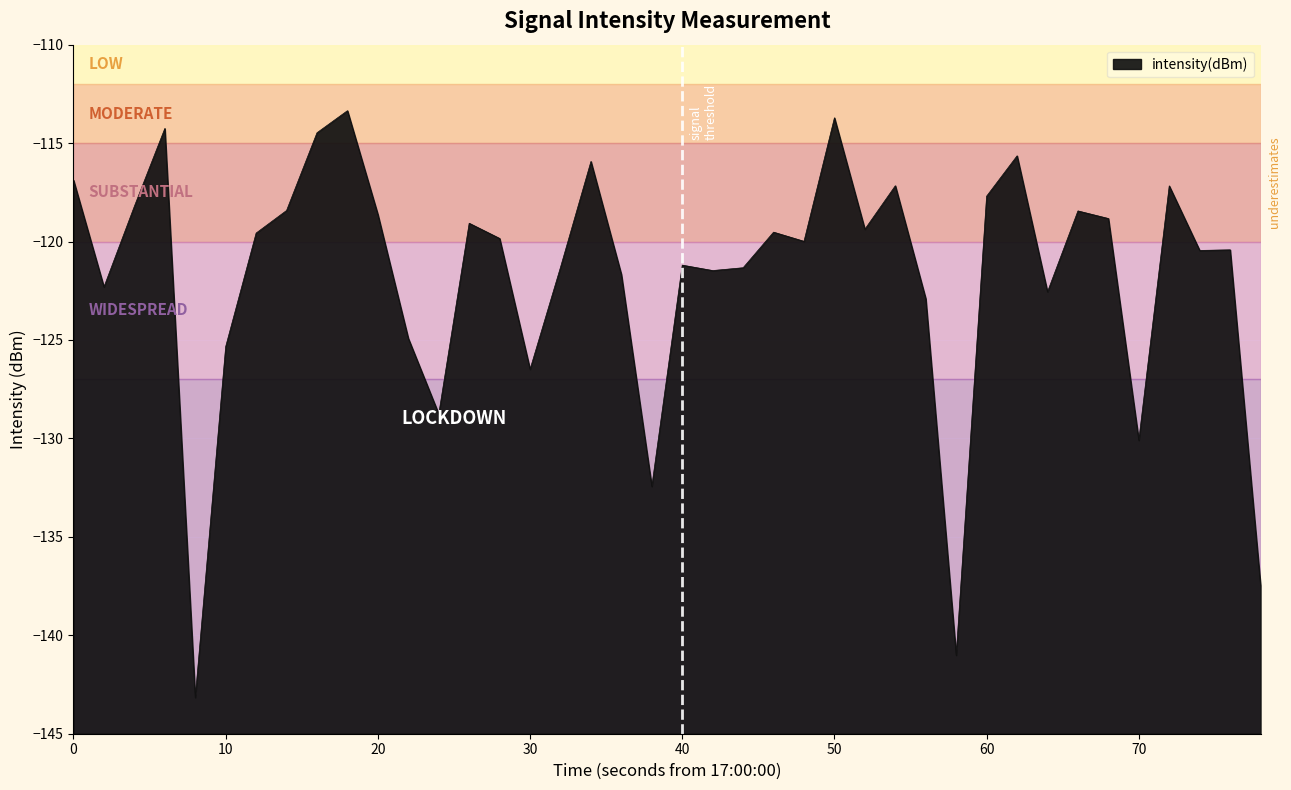

Is it true that the value at 40 is -121.2?

True